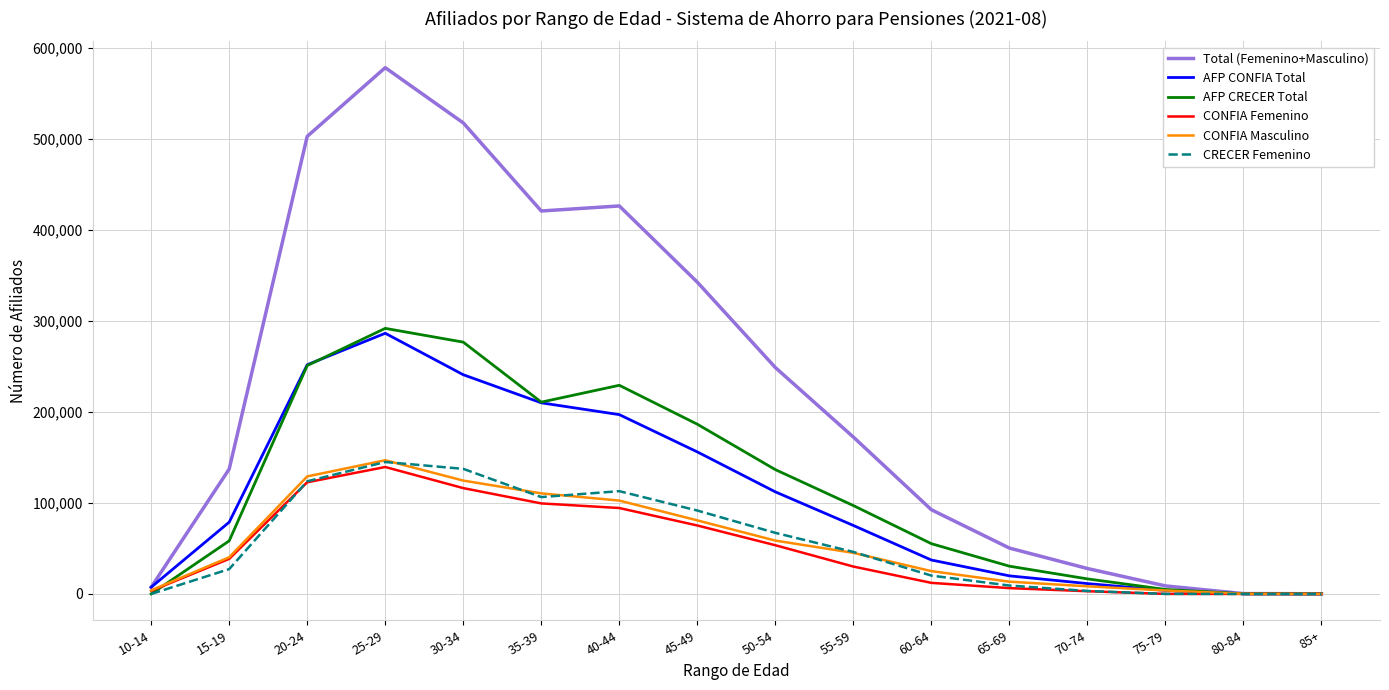

What is the highest value of the Total (Femenino+Masculino) series?

578549